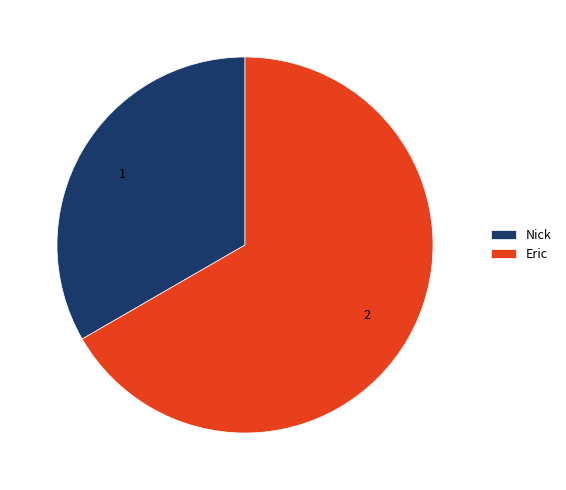

Is Nick the majority of the pie?

No